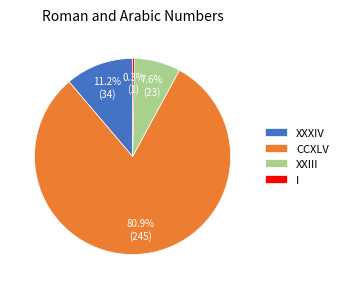

Is it true that CCXLV is 89% of the pie?

False